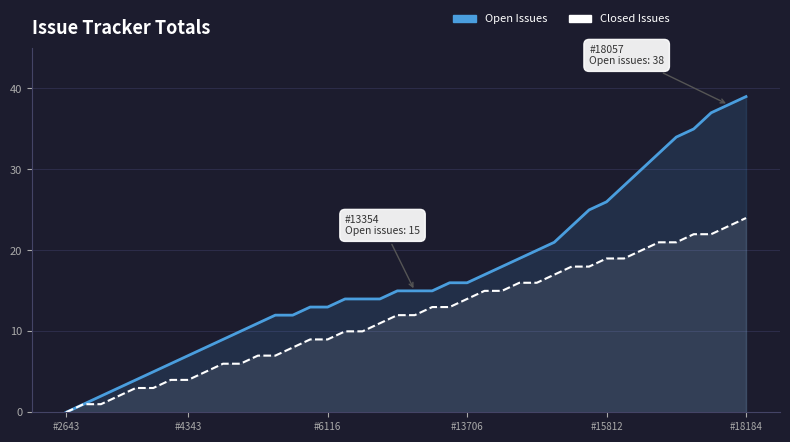

Which has a higher value, 27 or 19?

27